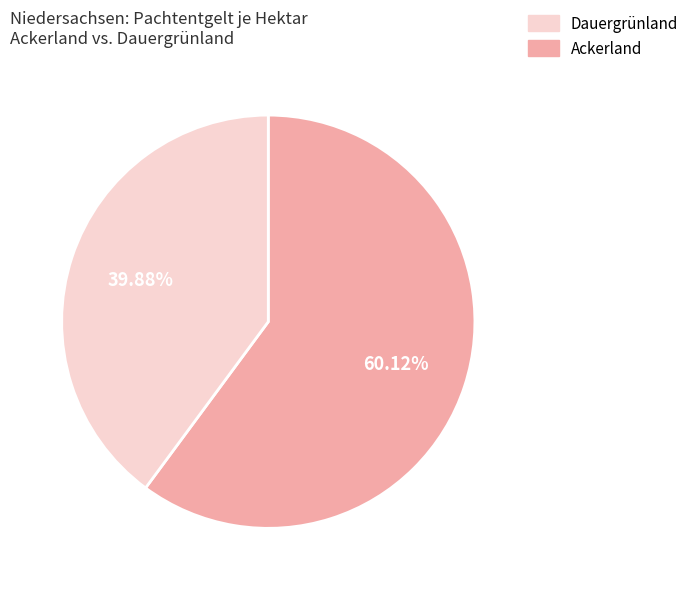

Is there any slice that represents more than half of the pie?

Yes